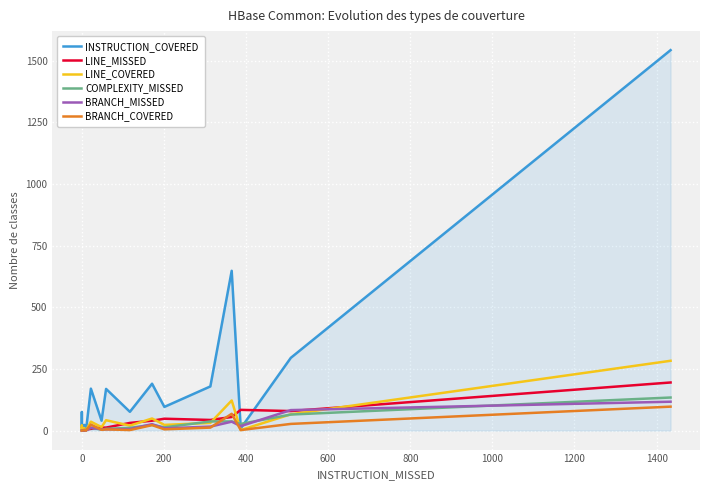

True or false: BRANCH_MISSED has a value of 7 at 1000.

False